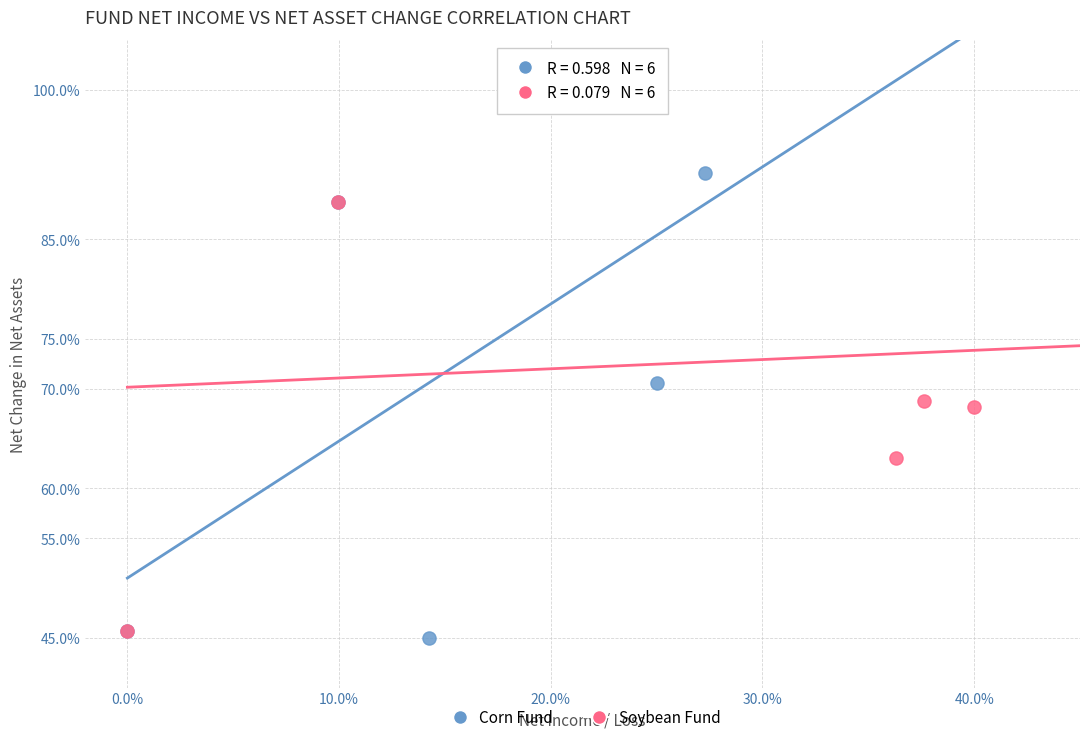

Which series has the widest spread of Y values?

Corn Fund